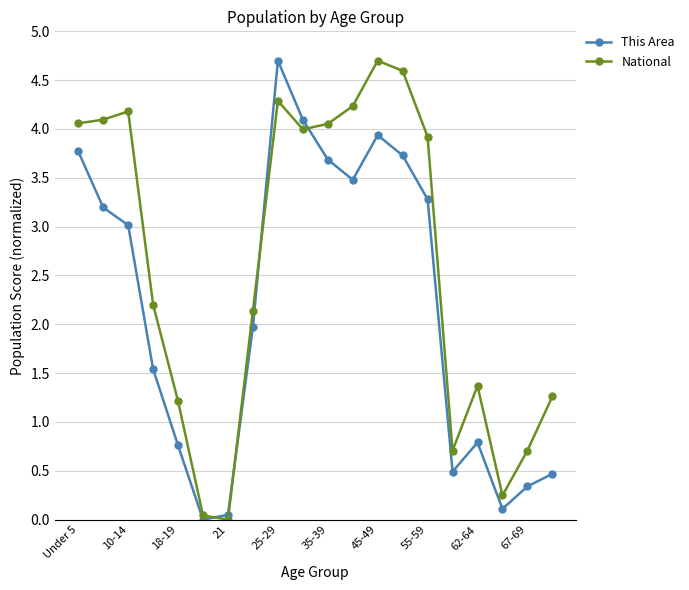

Which series has the largest total across all categories?

National